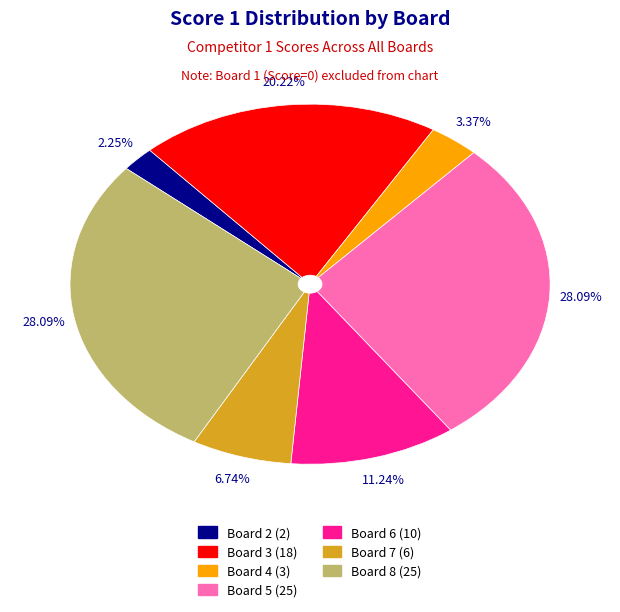

Is there a majority slice in this chart?

No